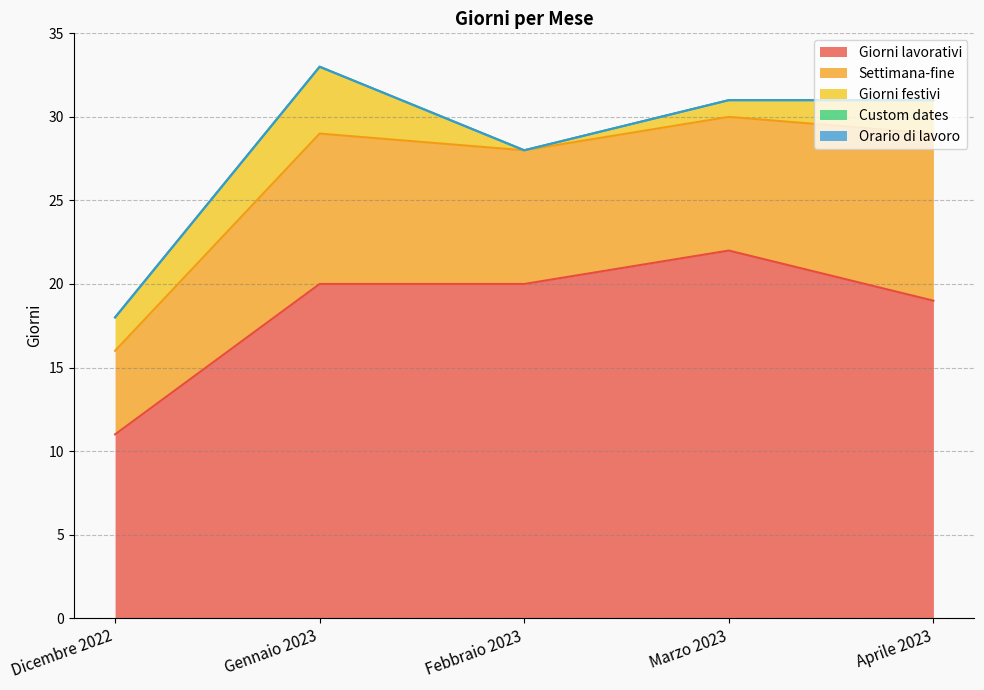

Where does the Settimana-fine series first go above 8?

Gennaio 2023